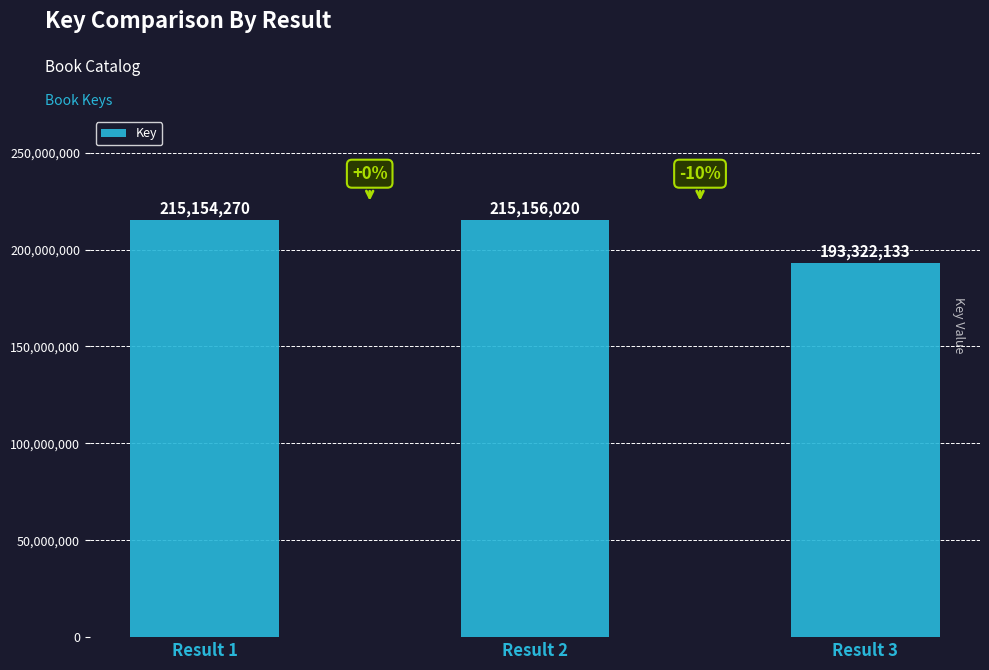

Is it true that the value at Result 1 is 215154270?

True